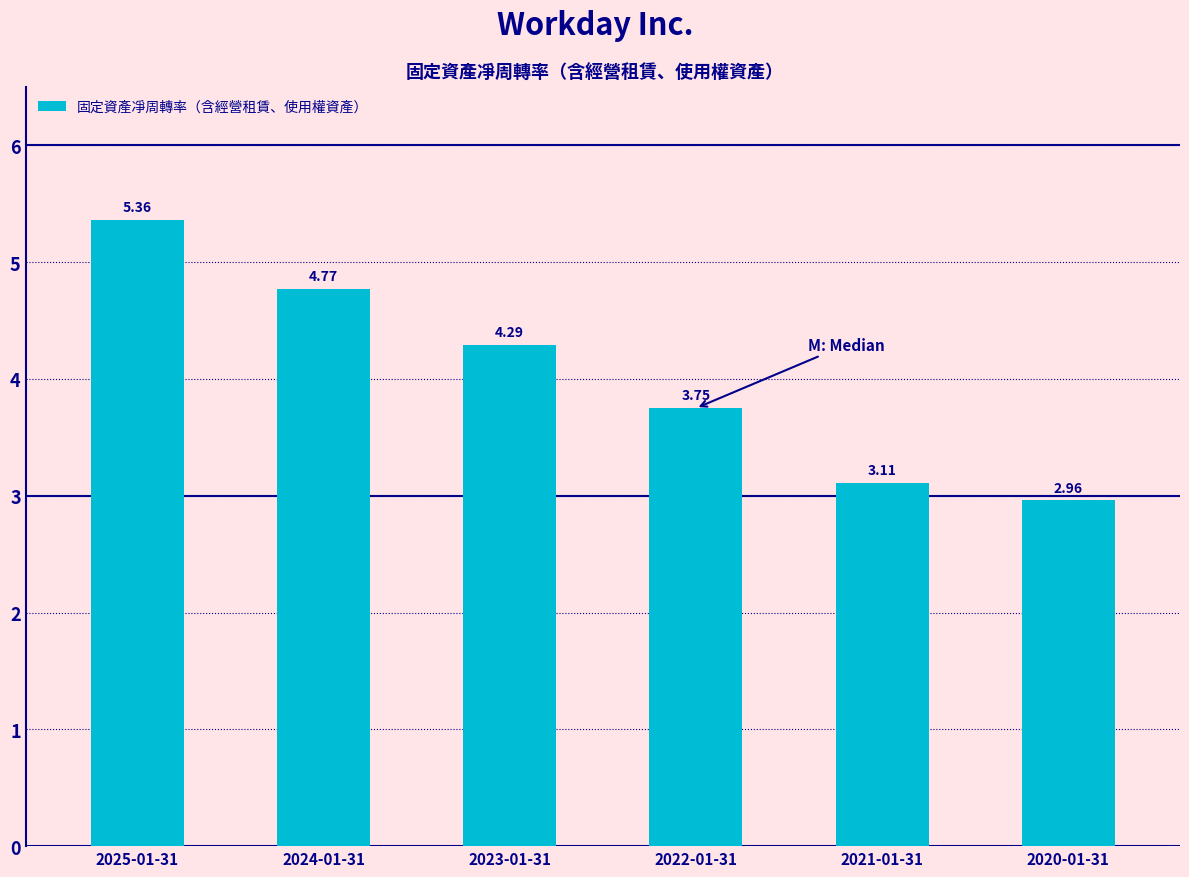

List the labels in order of value, smallest first.

2020-01-31, 2021-01-31, 2022-01-31, 2023-01-31, 2024-01-31, 2025-01-31